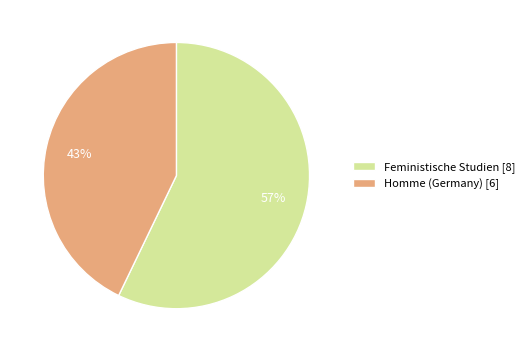

Between Homme (Germany) [6] and Feministische Studien [8], which is larger?

Feministische Studien [8]